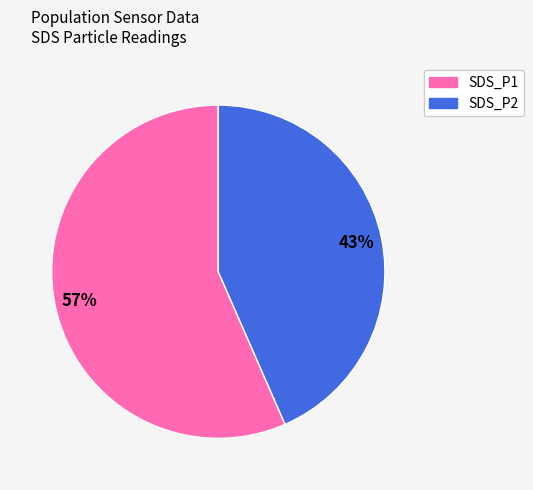

What is the smallest slice in the pie chart?

SDS_P2